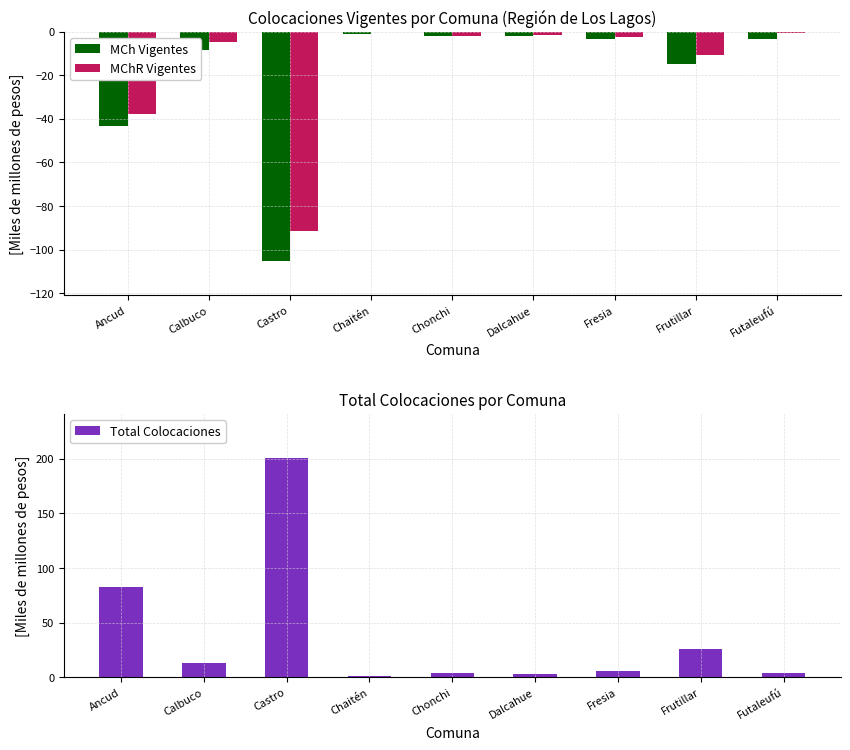

The value of MChR Vigentes at Castro is -59.1. True or false?

False